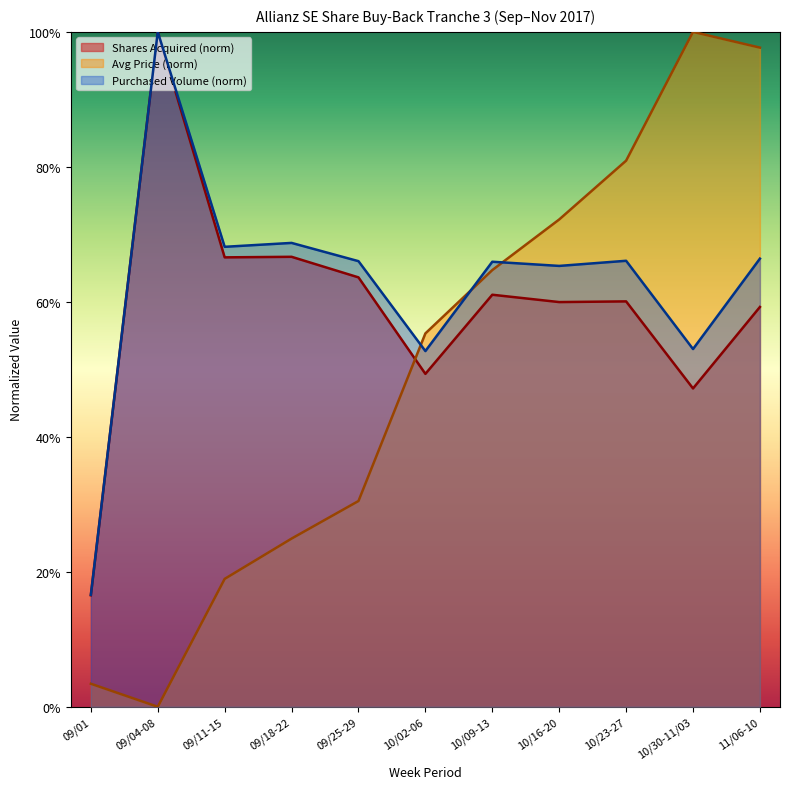

List the labels in order of Shares Acquired value, largest first.

09/04-08, 09/18-22, 09/11-15, 09/25-29, 10/09-13, 10/23-27, 10/16-20, 11/06-10, 10/02-06, 10/30-11/03, 09/01